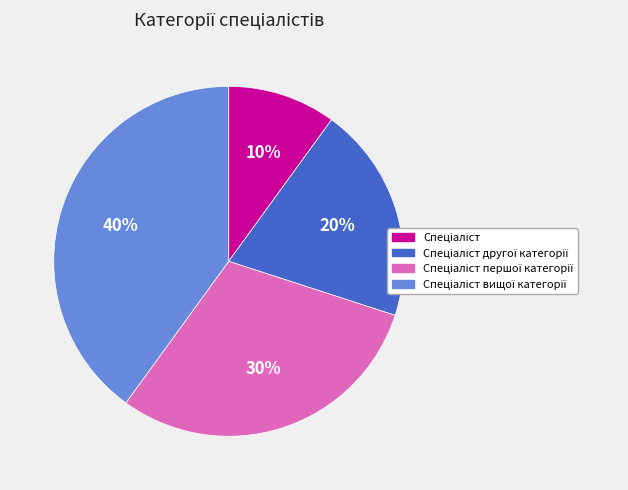

Is there a majority slice in this chart?

No